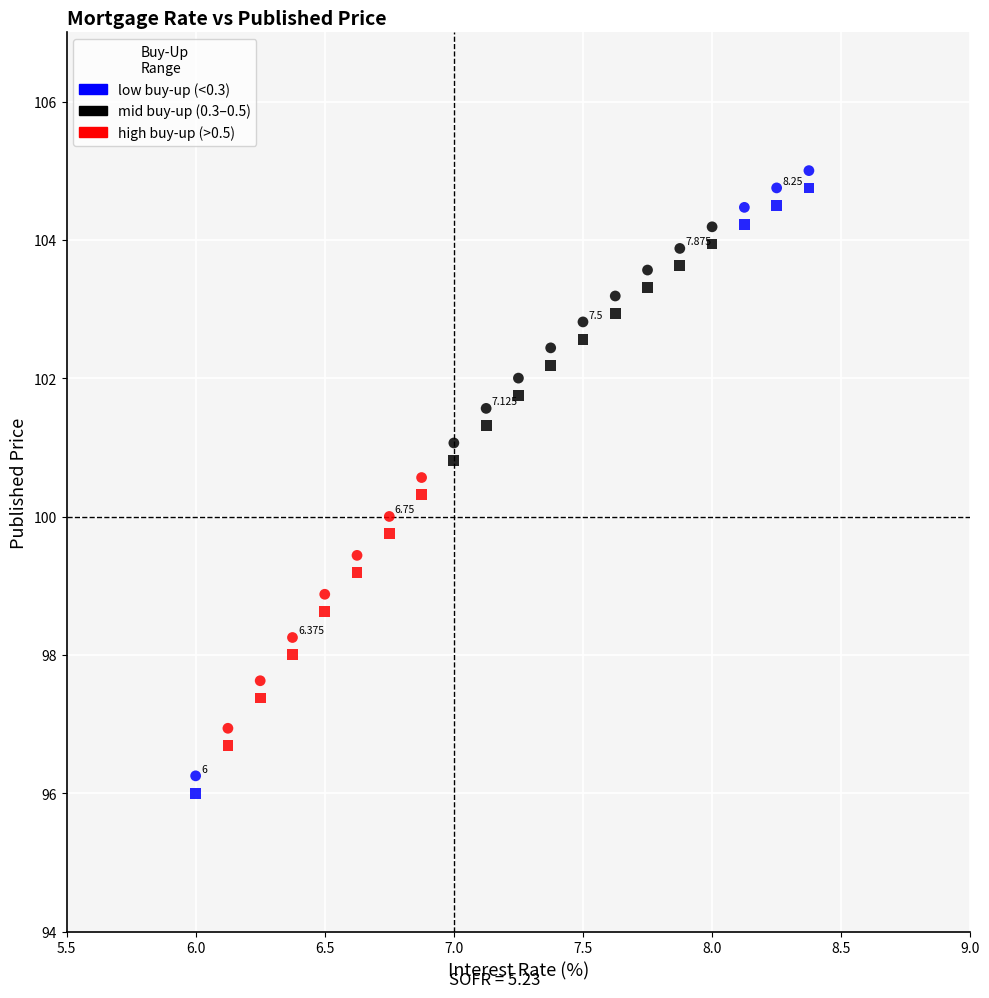

Count the number of points in this scatter plot.

40